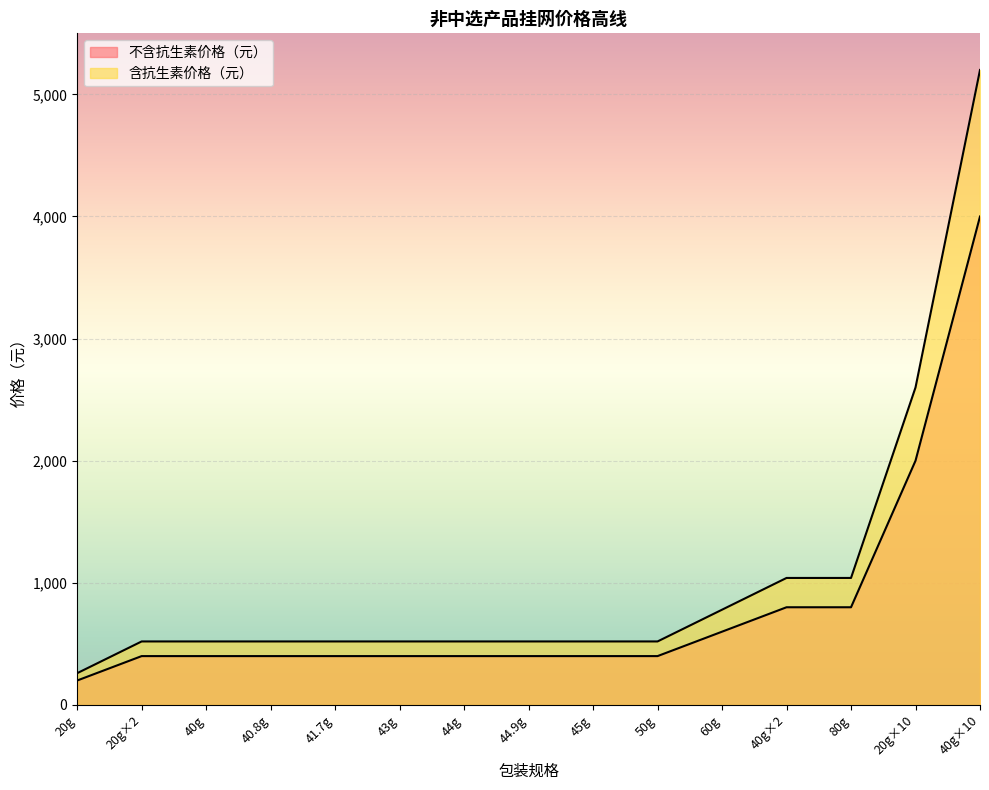

True or false: 不含抗生素价格（元） and 含抗生素价格（元） intersect in this chart.

False